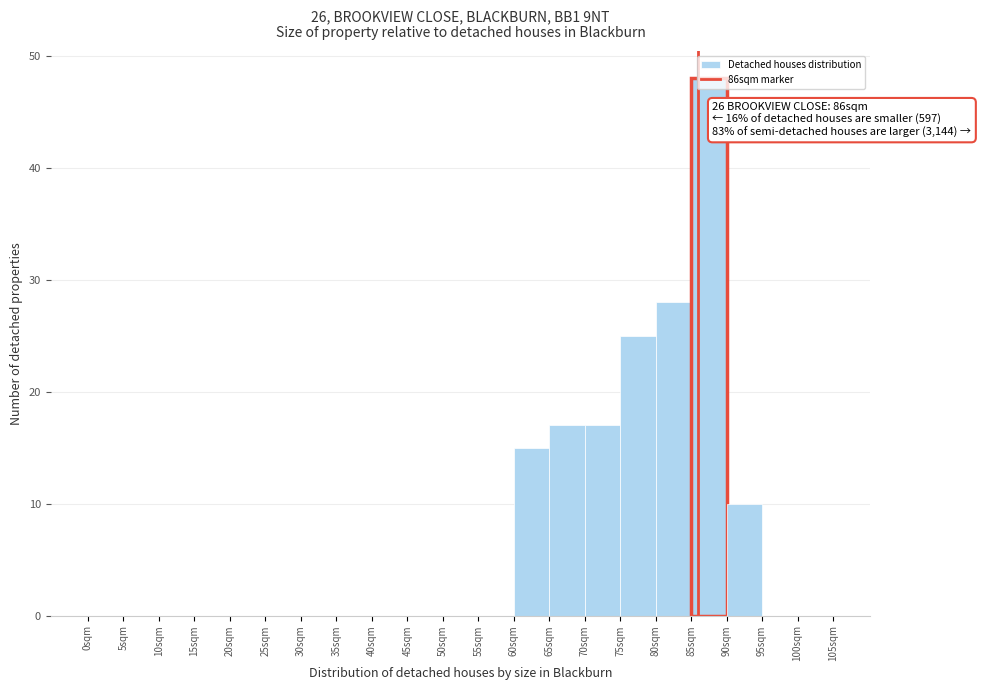

Over which range of the x-axis is the bar tallest?

85 to 90